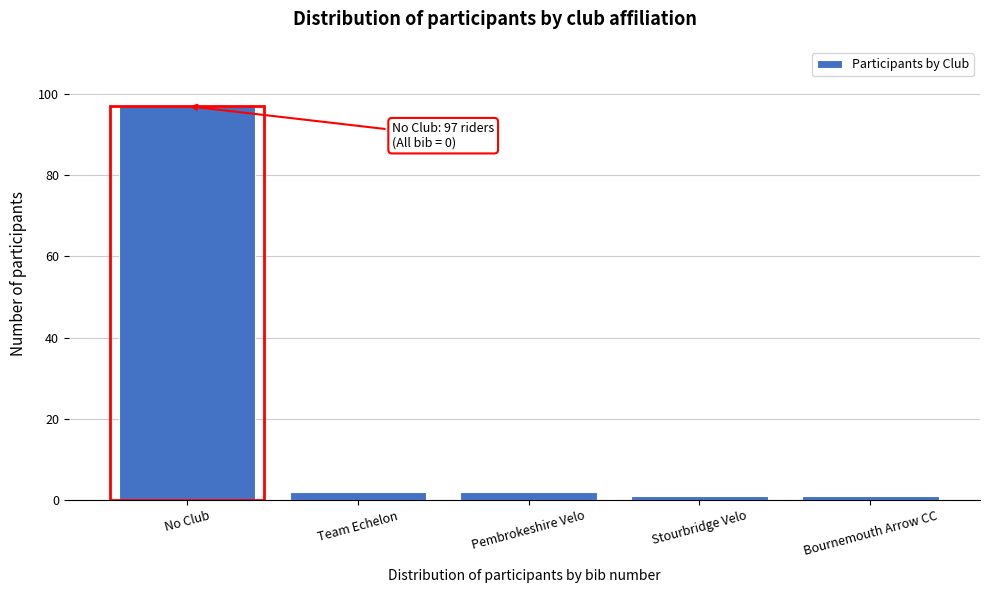

Reading left to right, list all the values displayed in this chart.

No Club=97	Team Echelon=2	Pembrokeshire Velo=2	Stourbridge Velo=1	Bournemouth Arrow CC=1